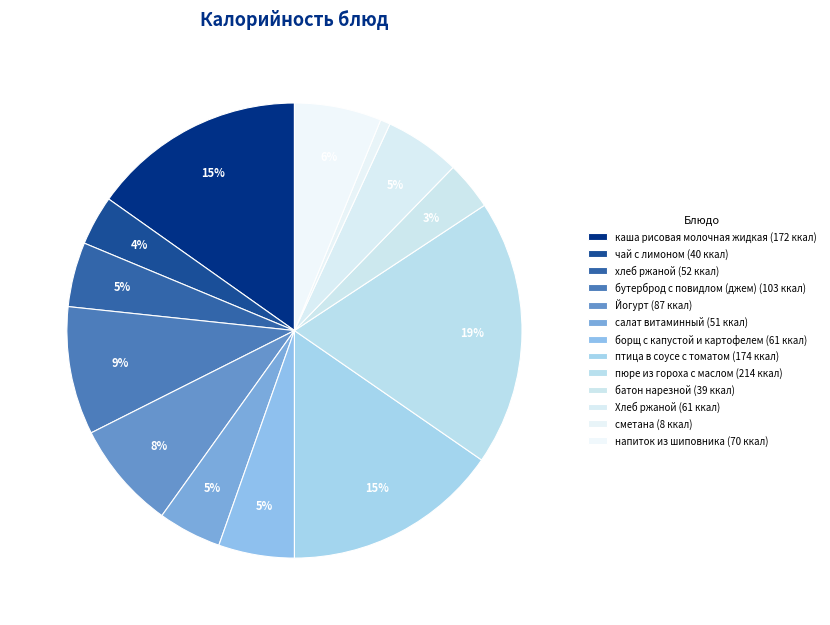

What is the largest slice in the pie chart?

пюре из гороха с маслом